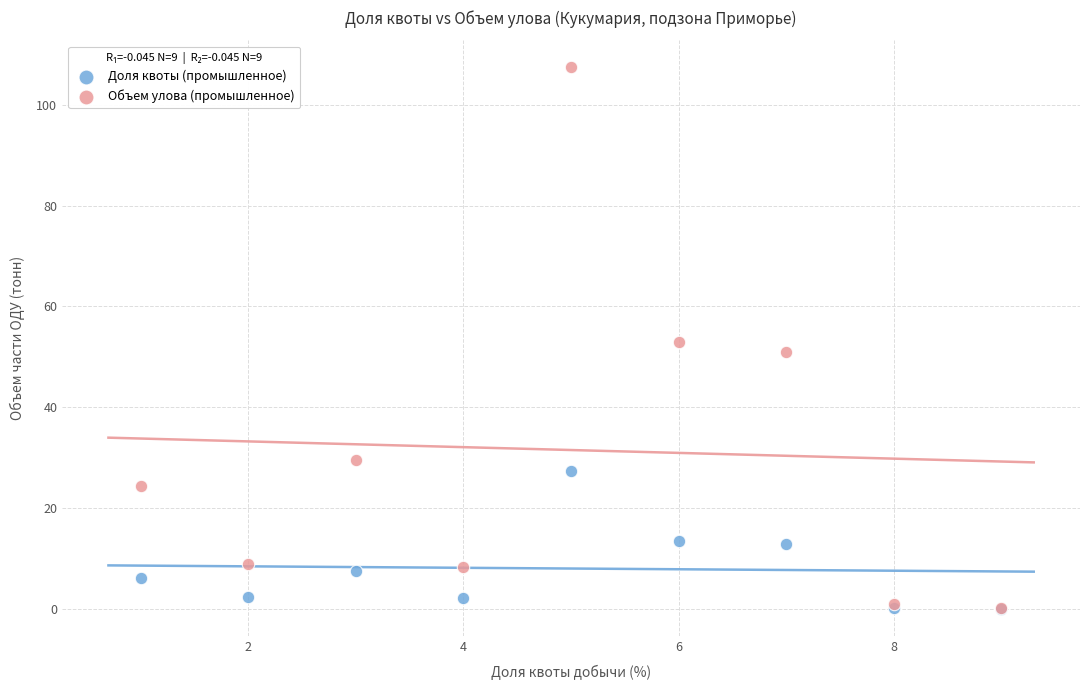

Which series has the largest Y range (max minus min)?

Объем улова (промышленное)